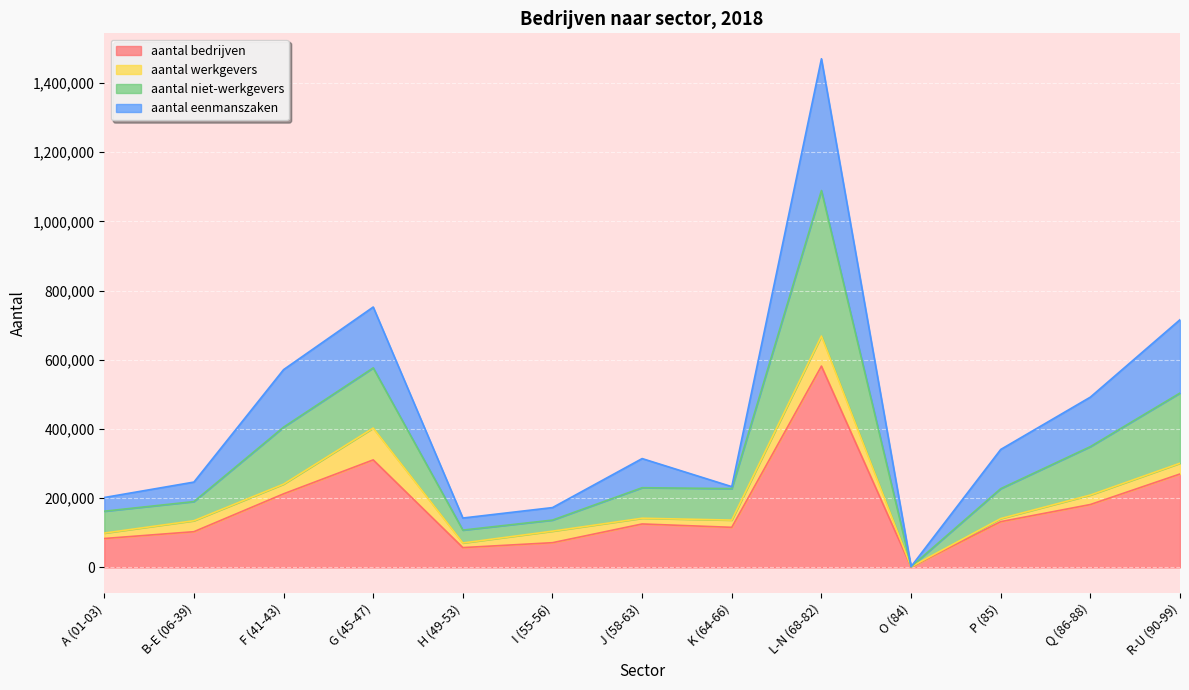

What is the label of the 3rd point from the right?

P (85)